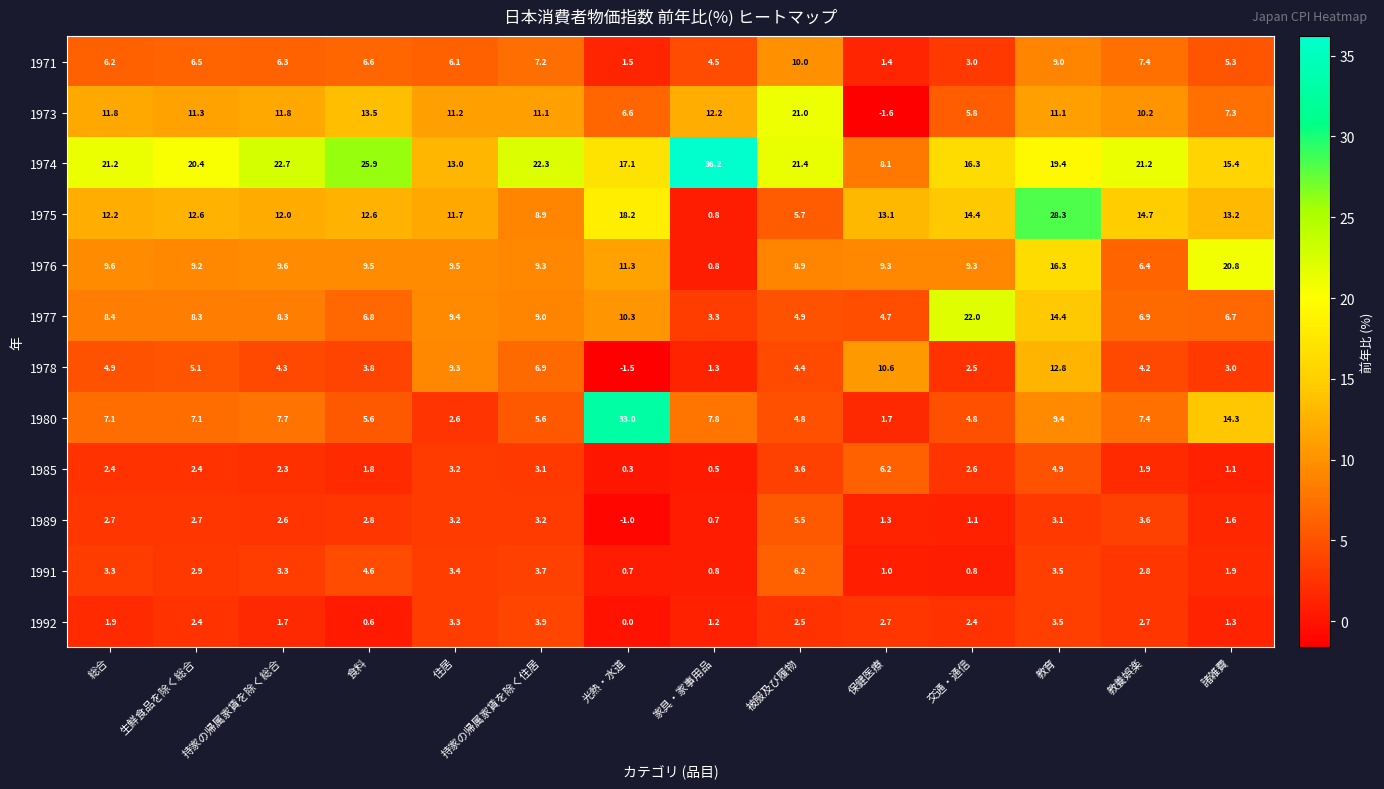

Which series has the largest total across all categories?

1974